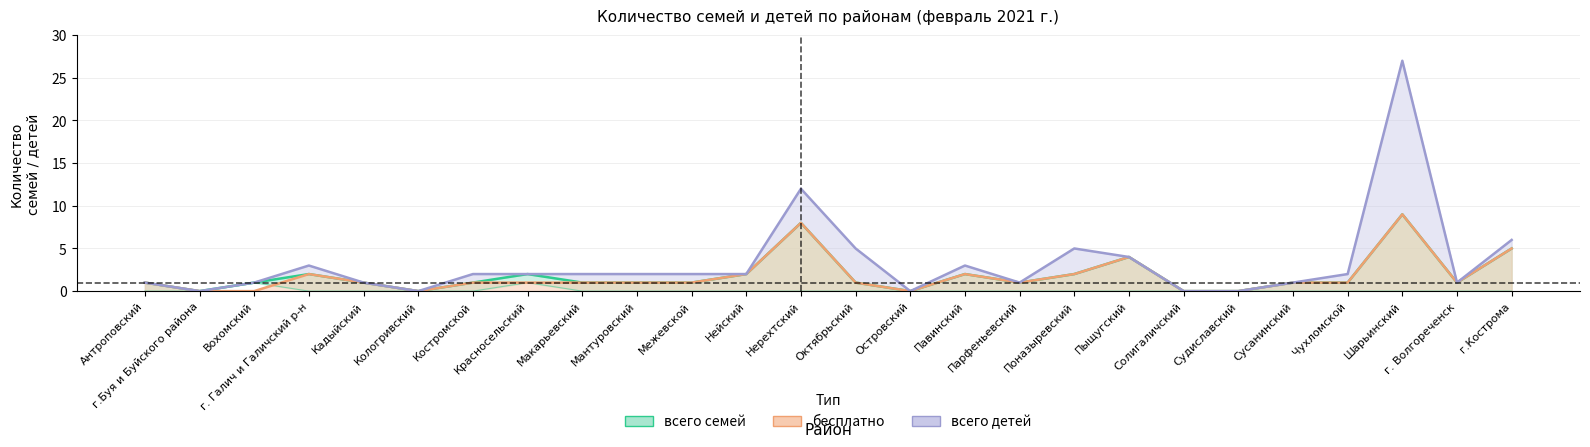

True or false: всего семей has more than 0 points higher than both neighbors.

True